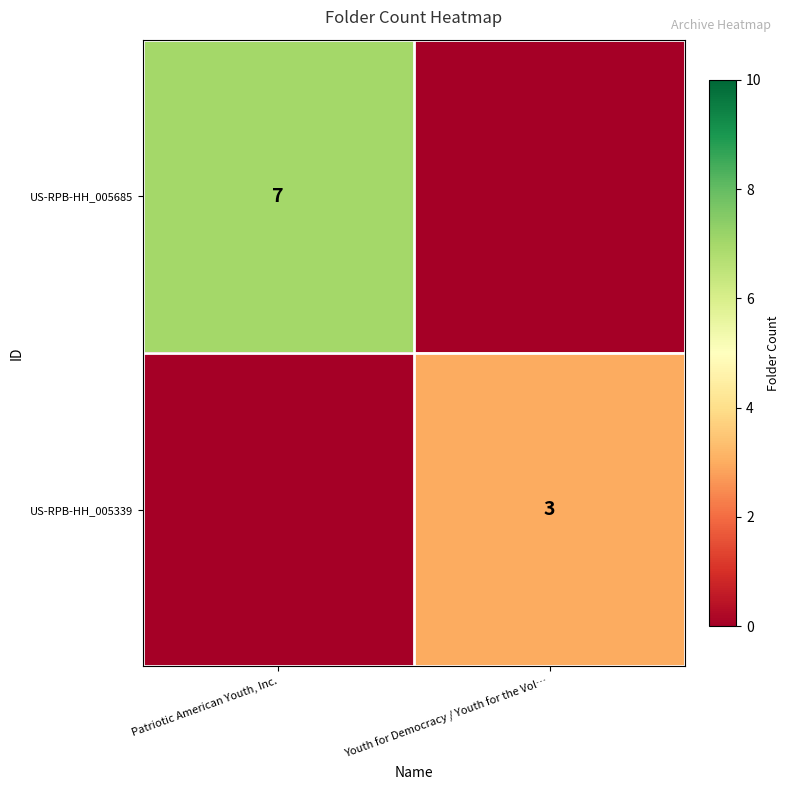

At which category is the sum across all series the highest?

Patriotic American Youth, Inc.